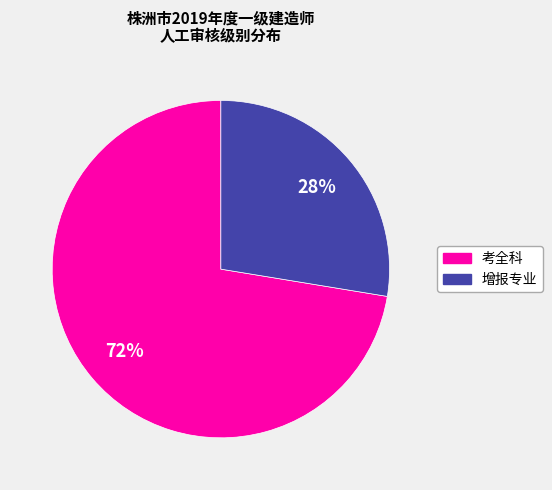

To the nearest percent, what portion does 增报专业 represent?

28%